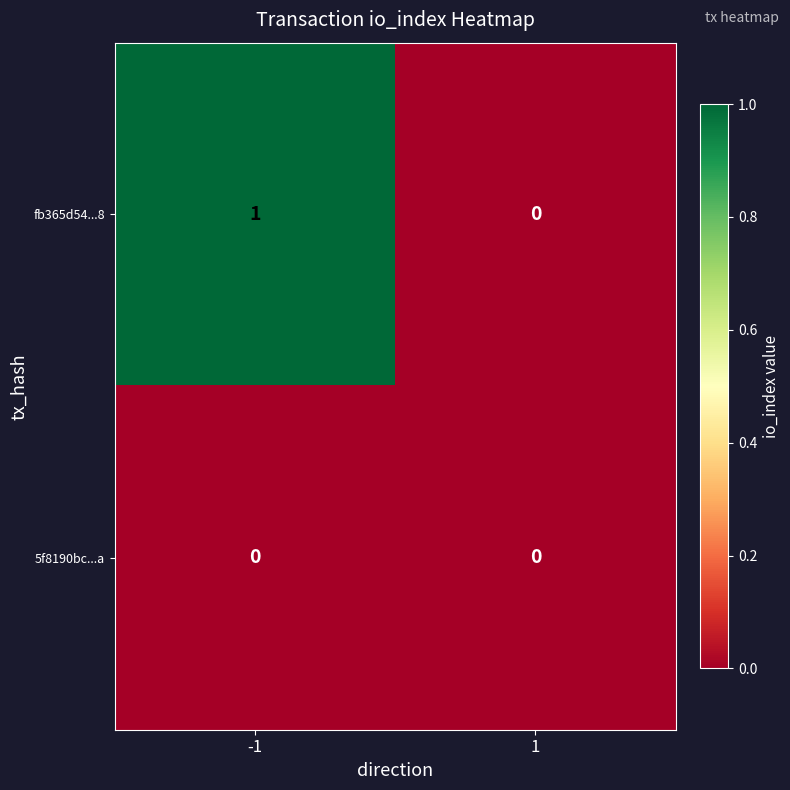

List the series in order of their peak value, highest first.

fb365d54...8, 5f8190bc...a